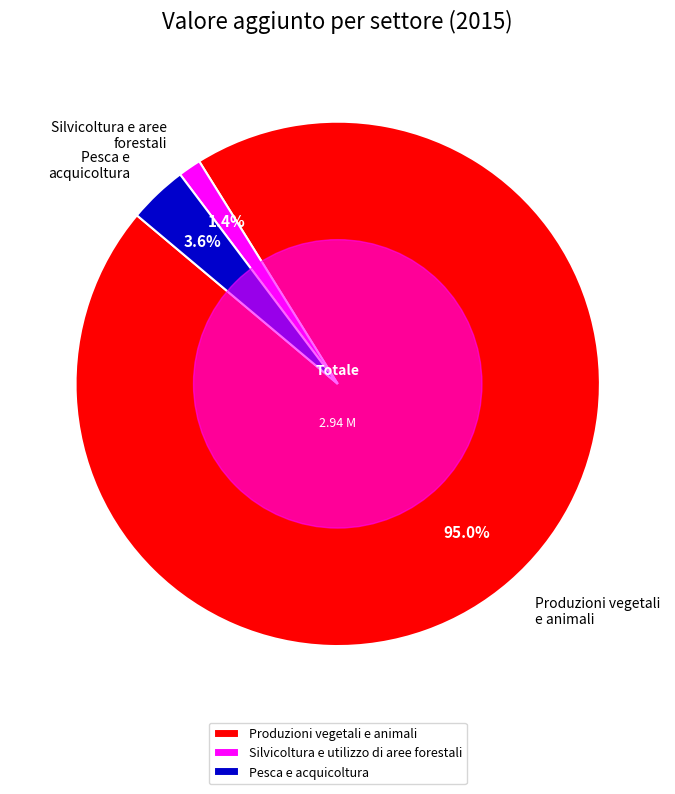

What percentage do Produzioni vegetali e animali and Silvicoltura e aree forestali together represent?

96.4%